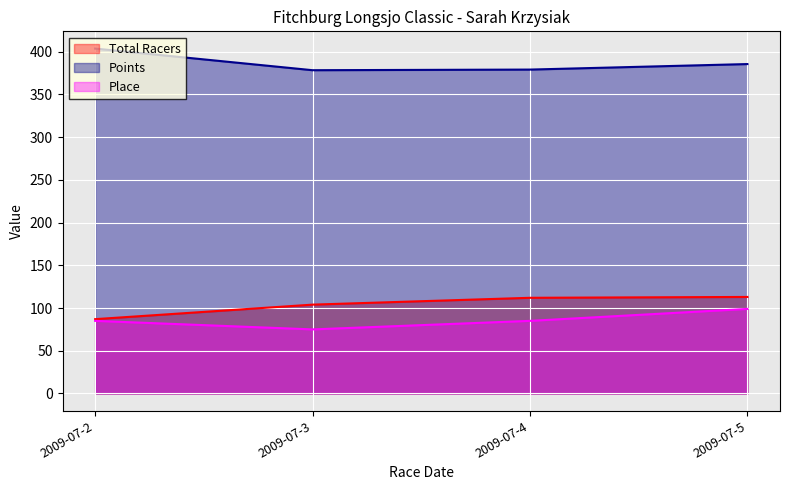

What is the average value of the Total Racers series?

104.0